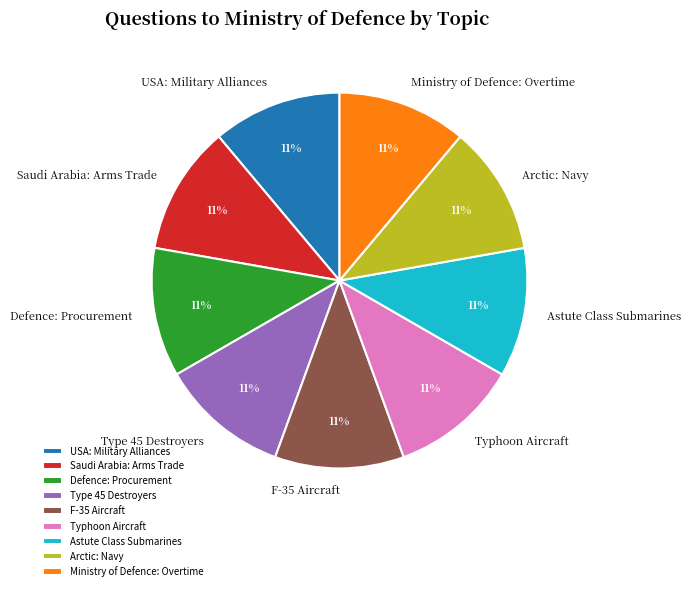

How many segments does this pie chart have?

9